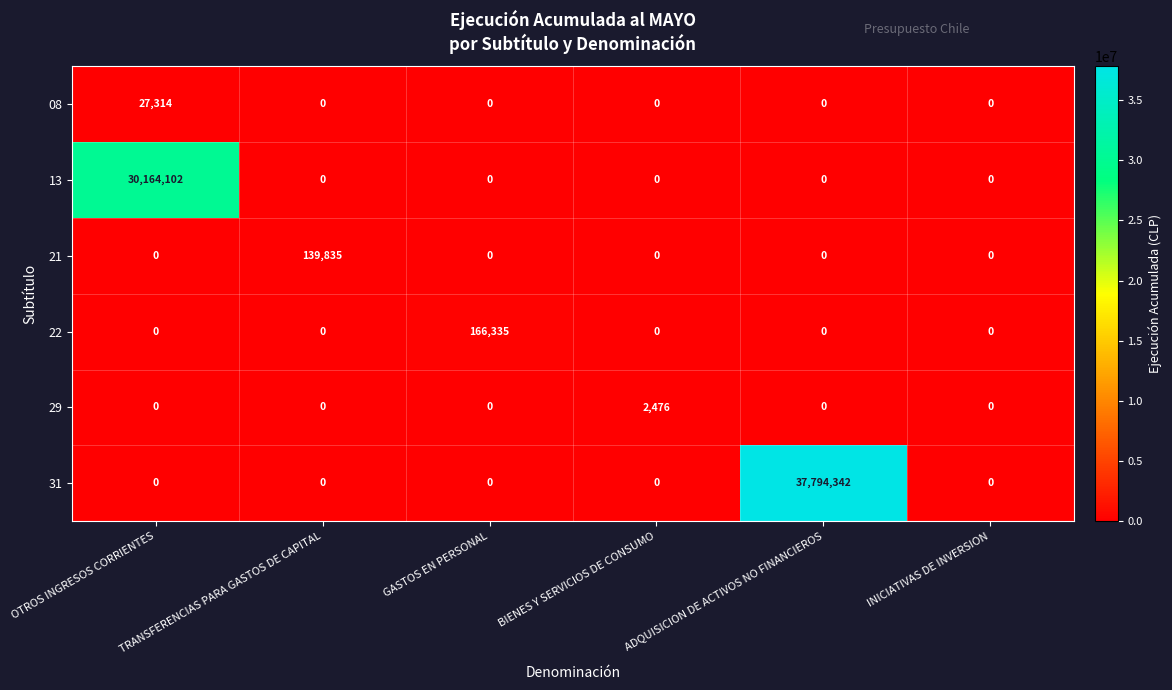

Which category has the highest value across all series?

ADQUISICION DE ACTIVOS NO FINANCIEROS